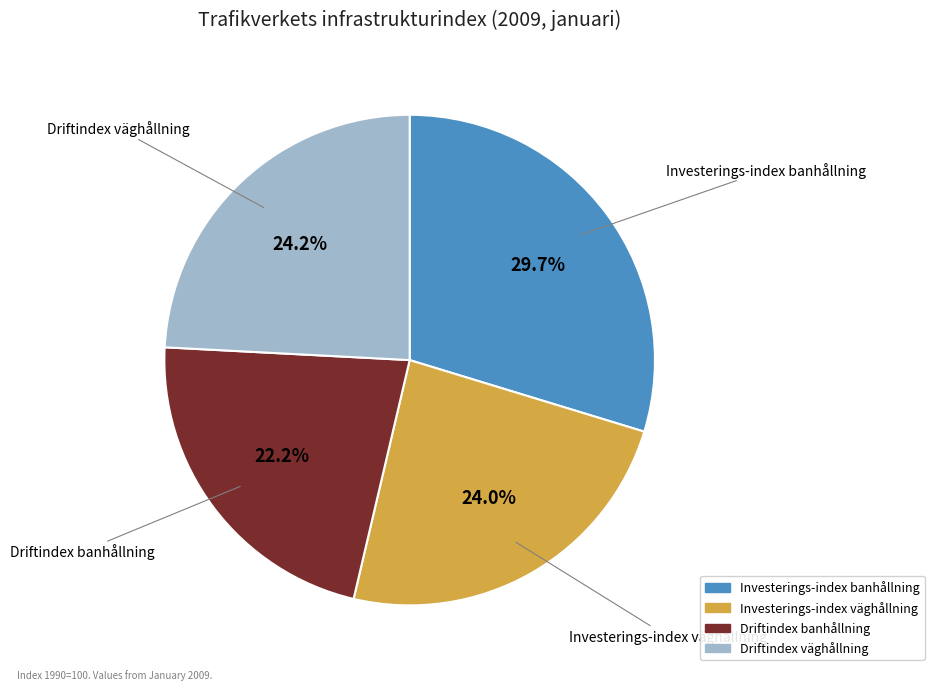

Do Driftindex banhållning and Investerings-index väghållning together represent more than half of the pie?

No